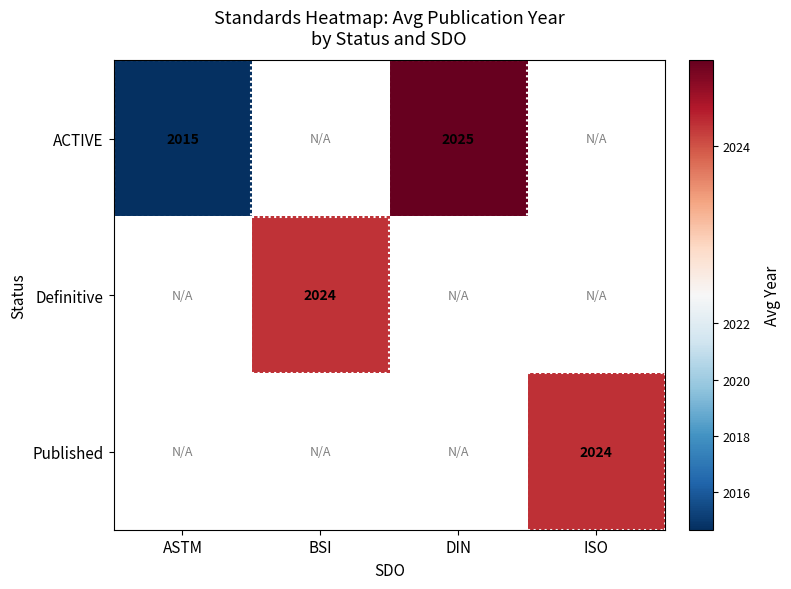

Rank the series by their average value, from highest to lowest.

ACTIVE, Definitive, Published